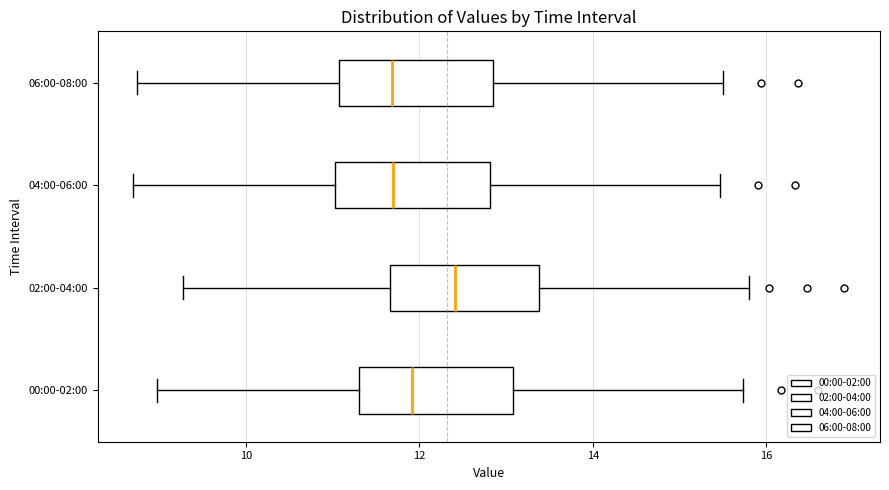

Reading bottom to top, transcribe this box plot: for each box, give where its median line is, the range the box spans, and where its two whiskers end, as read against the x-axis. The values are not printed on the chart, so give them approximately, as read against the axis.

00:00-02:00: median 12.0, box 11.2 to 13.0, whiskers 9.0 to 15.8
02:00-04:00: median 12.4, box 11.6 to 13.4, whiskers 9.2 to 15.8
04:00-06:00: median 11.6, box 11.0 to 12.8, whiskers 8.8 to 15.4
06:00-08:00: median 11.6, box 11.0 to 12.8, whiskers 8.8 to 15.6